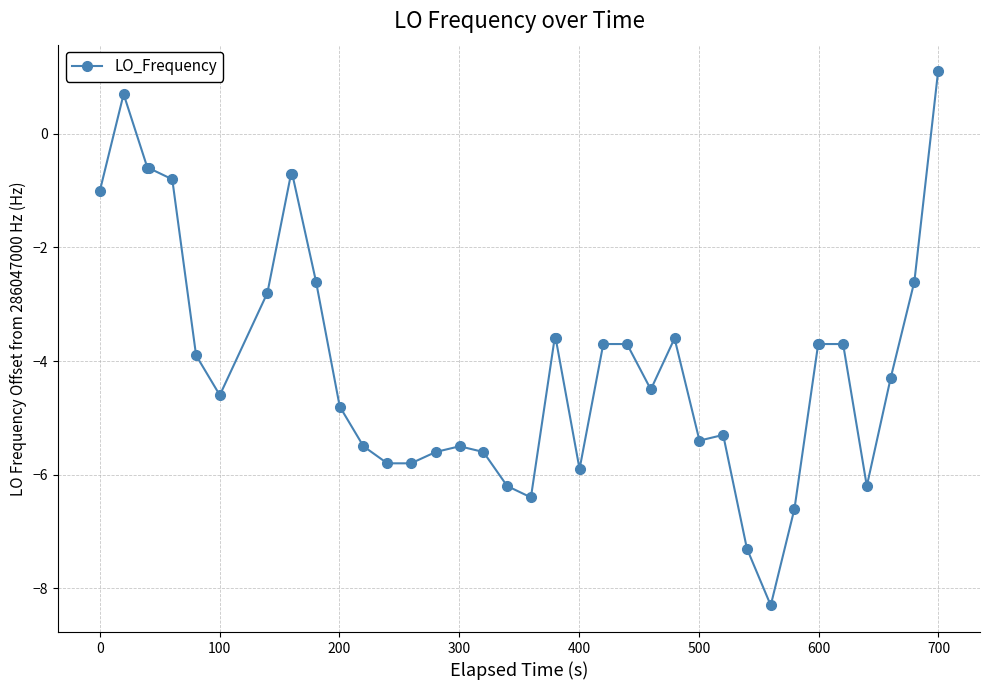

True or false: the data has more than 1 interior local peaks.

True